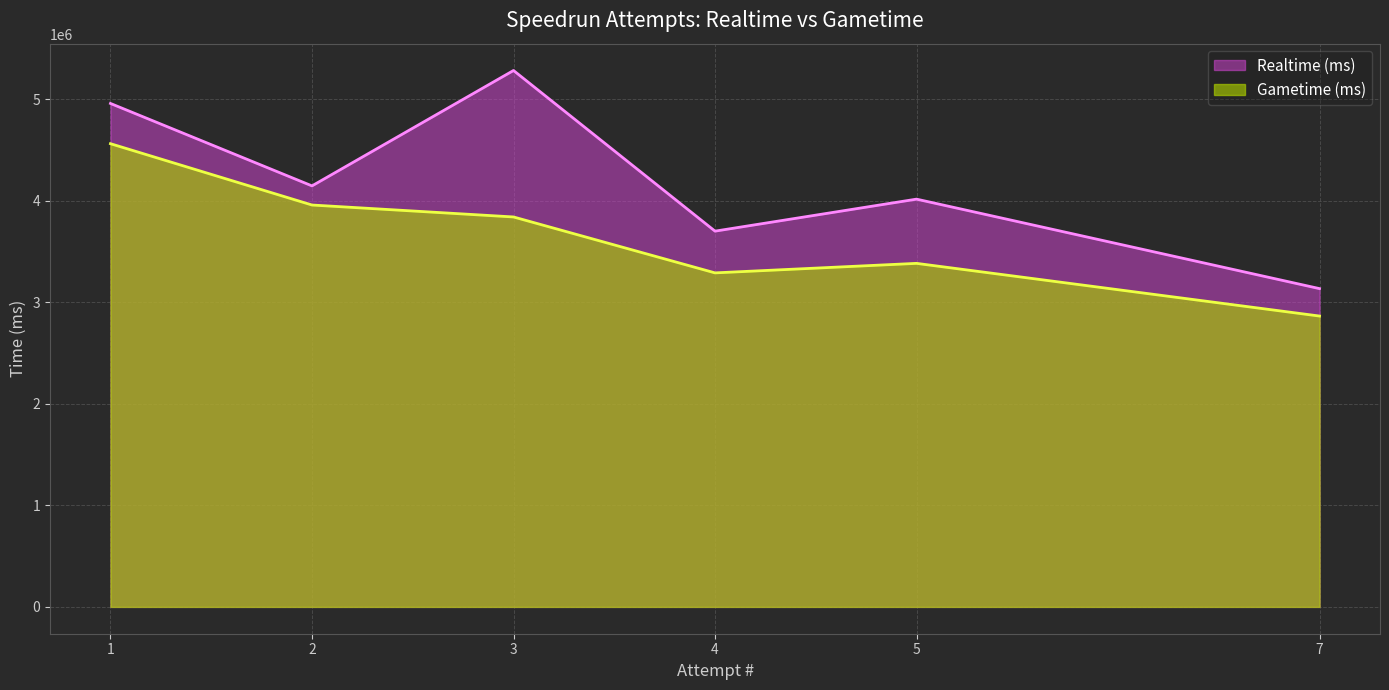

Which label corresponds to the largest value in the chart?

3